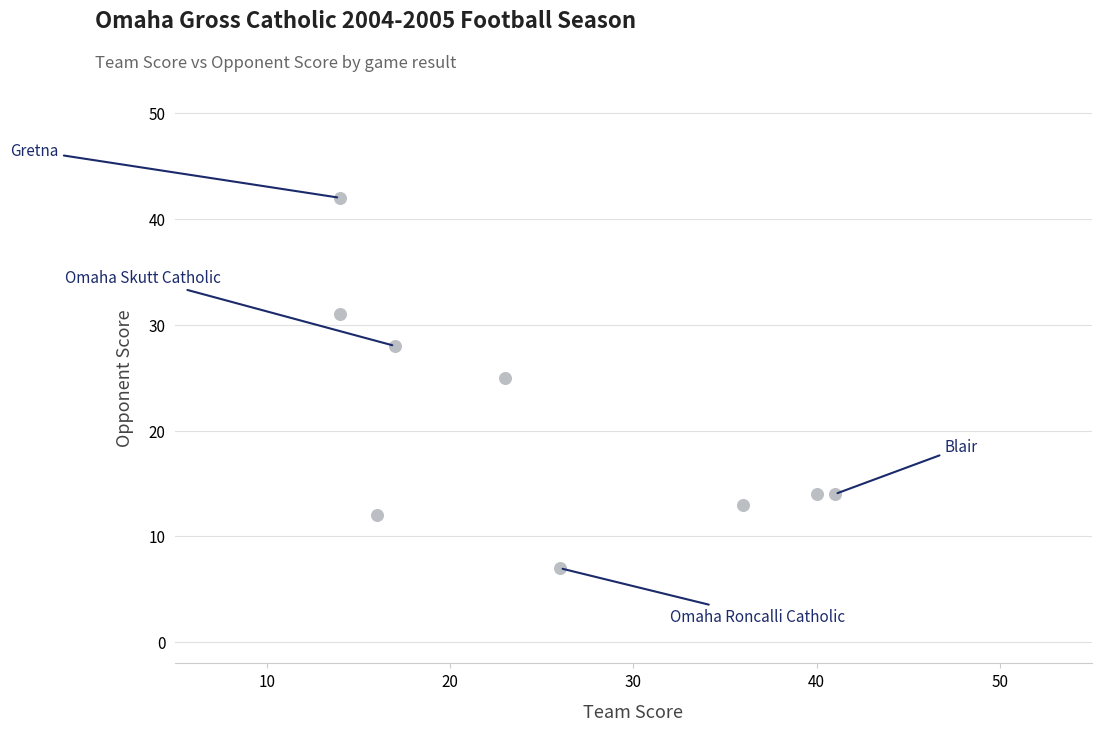

What is the average X value?

25